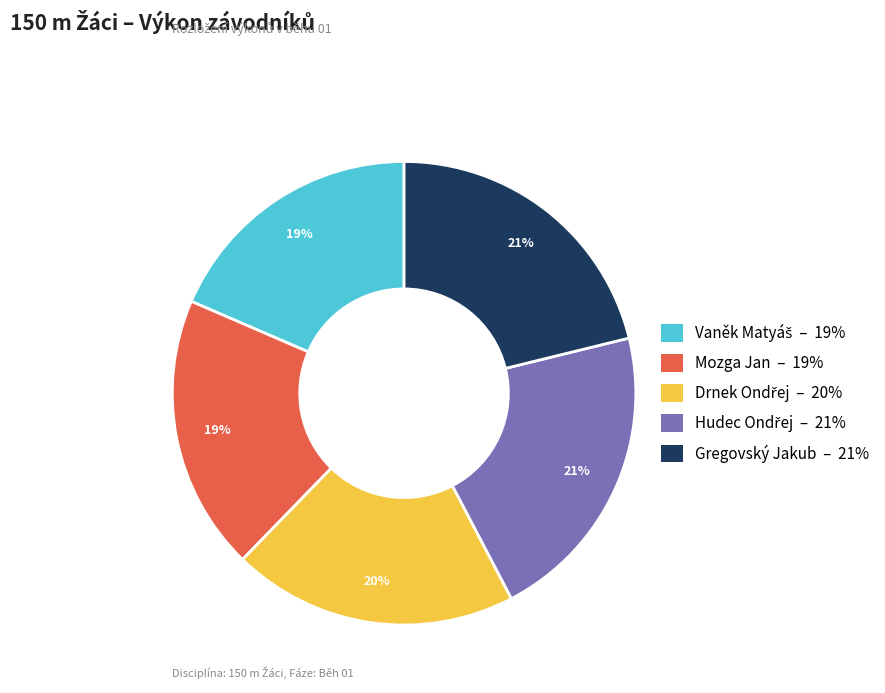

Combined, do Mozga Jan and Gregovský Jakub account for over 50%?

No